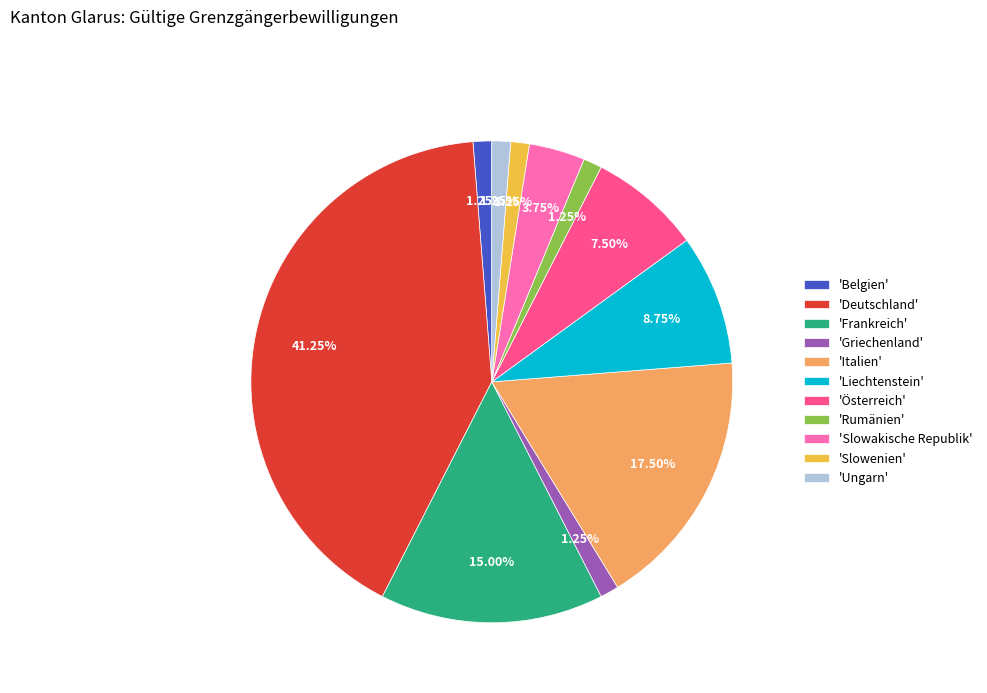

To the nearest percent, what is the difference between the largest and smallest slice percentages?

40%